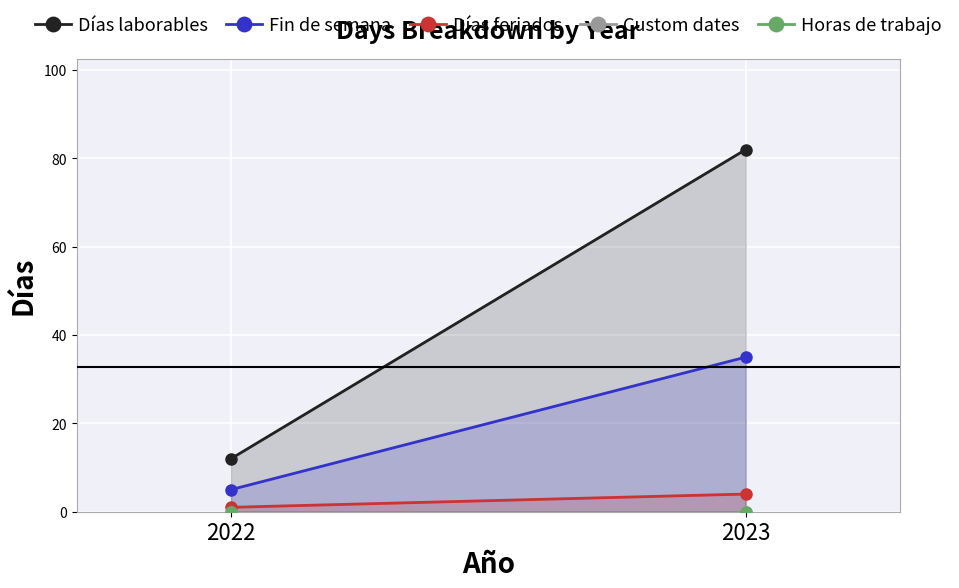

Which series has the largest total across all categories?

Días laborables